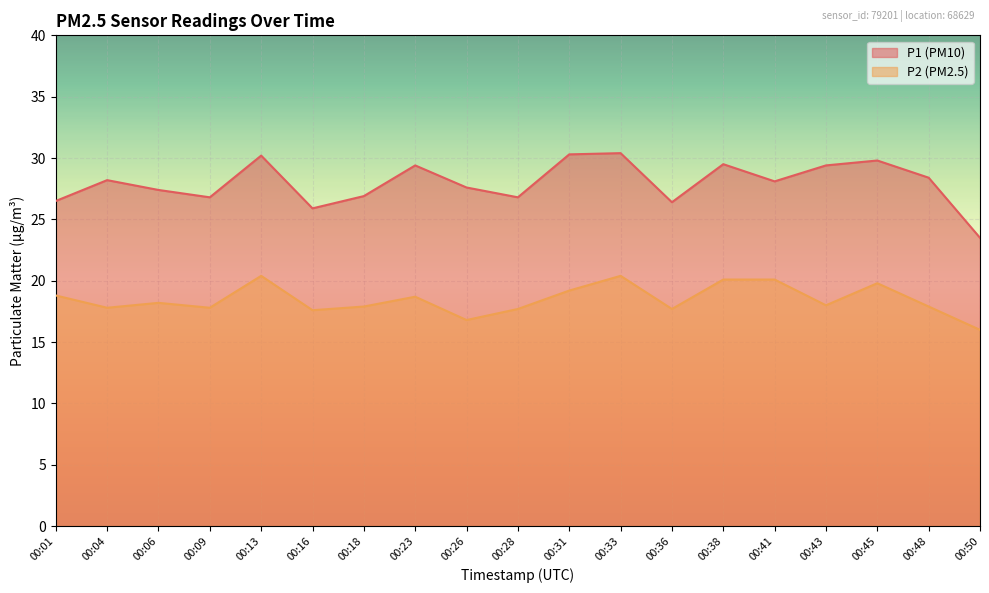

Rank the series by their maximum value, from highest to lowest.

P1 (PM10), P2 (PM2.5)